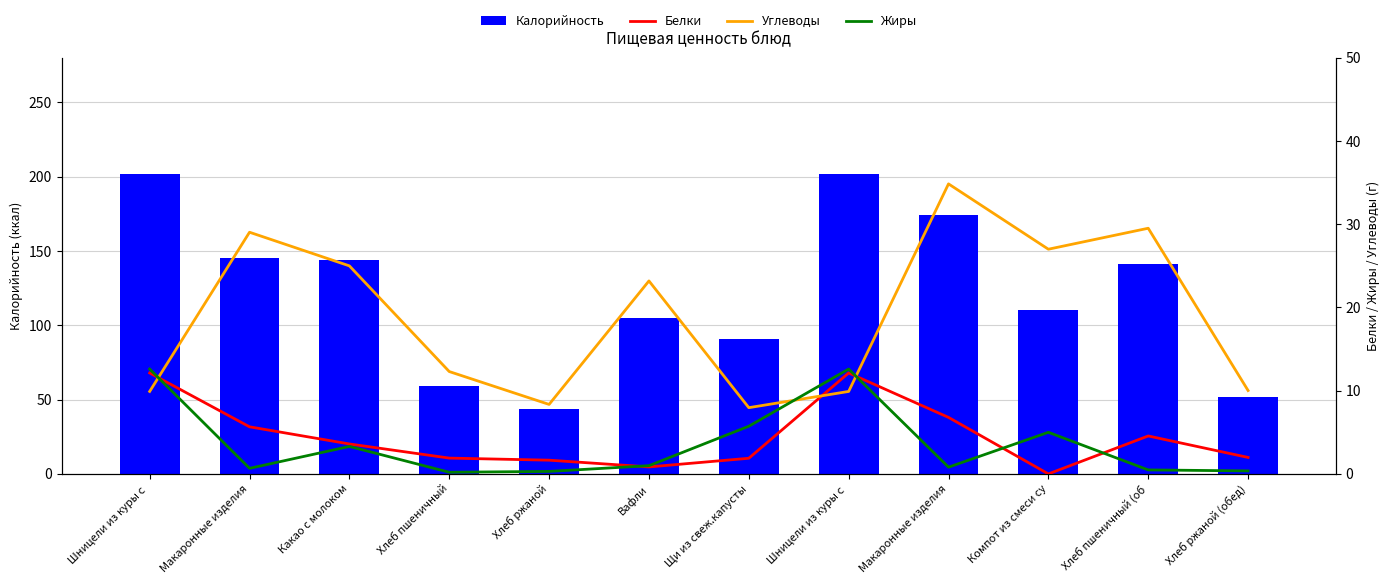

Which has a higher value, Макаронные изделия or Шницели из куры с ?

Шницели из куры с 